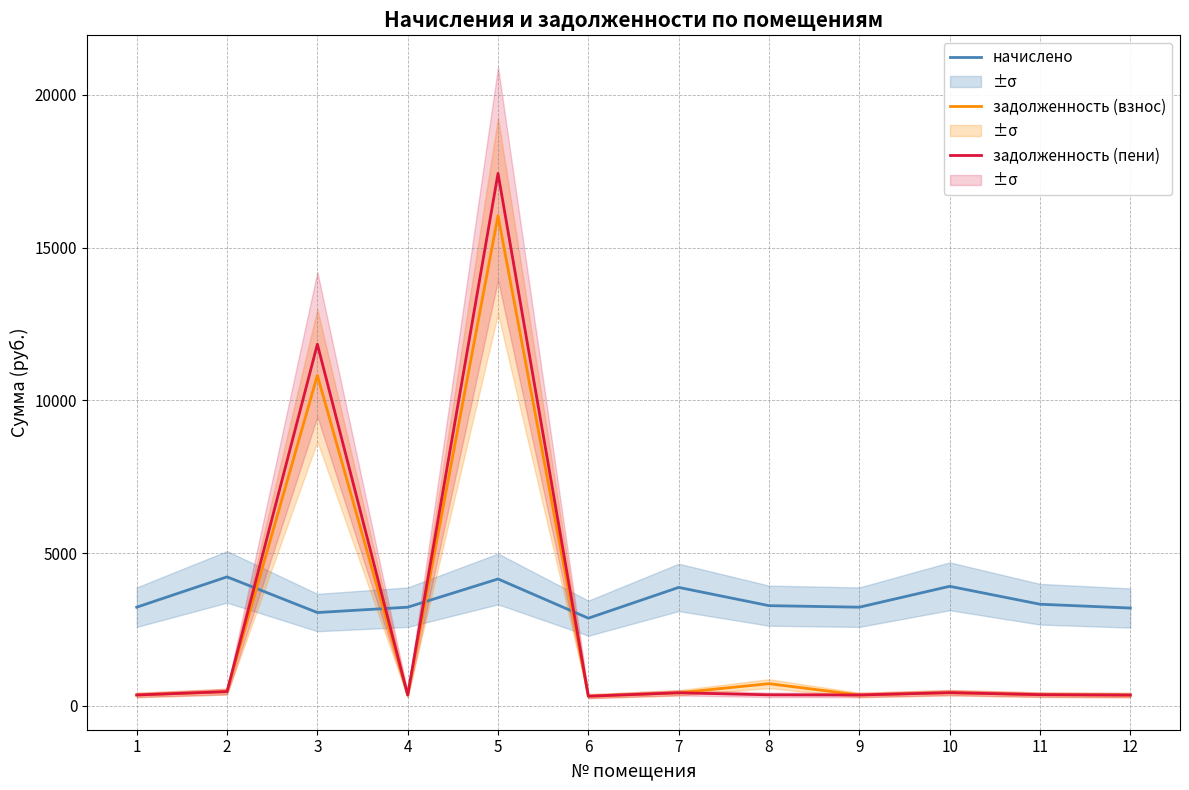

At which label does задолженность (пени) reach its peak?

5